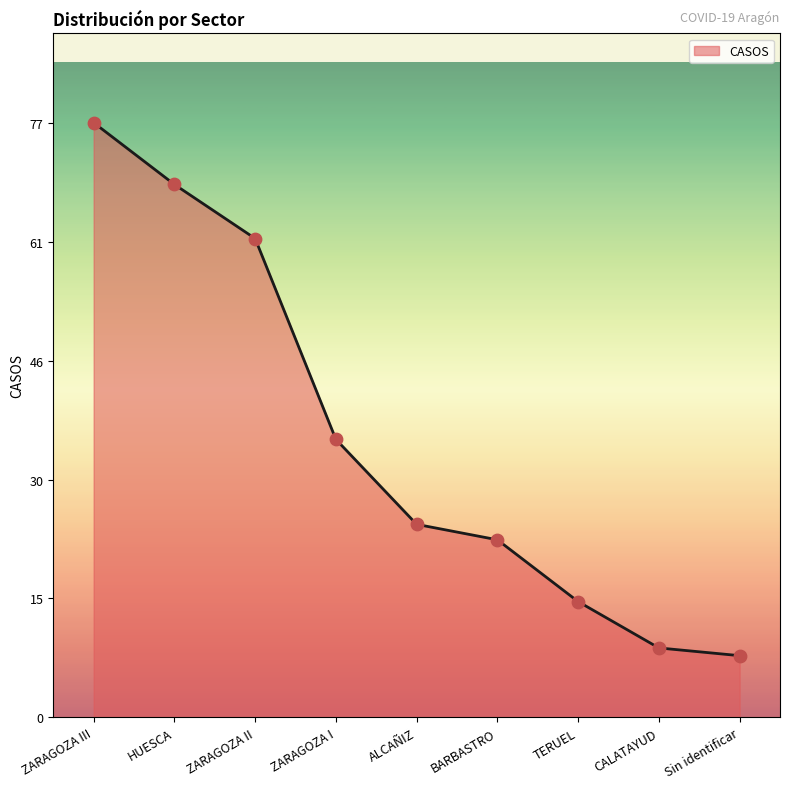

Which has a higher value, ZARAGOZA III or ALCAÑIZ?

ZARAGOZA III